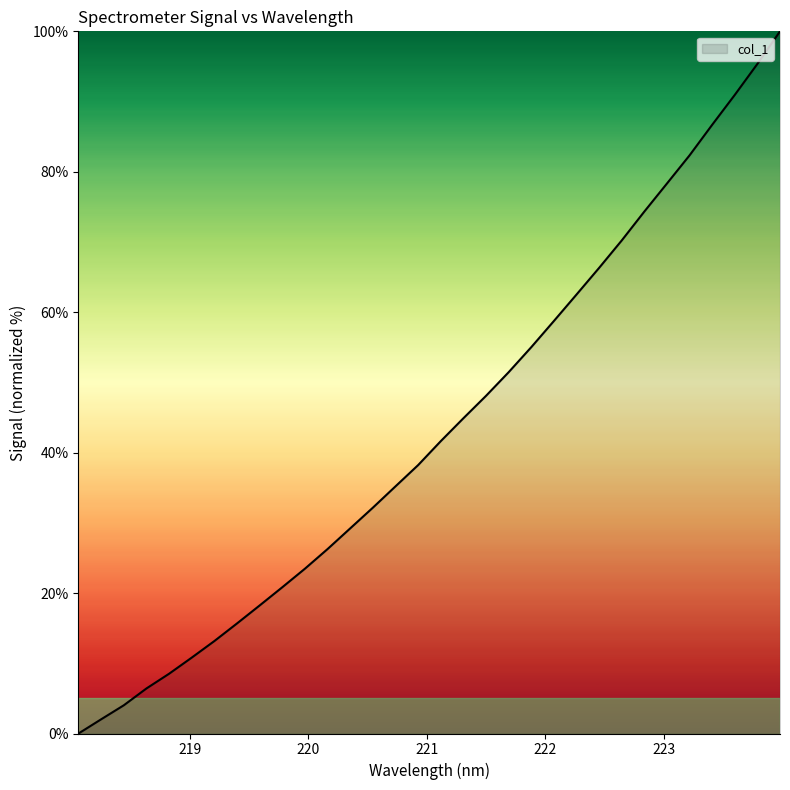

How many values exceed 41?

16